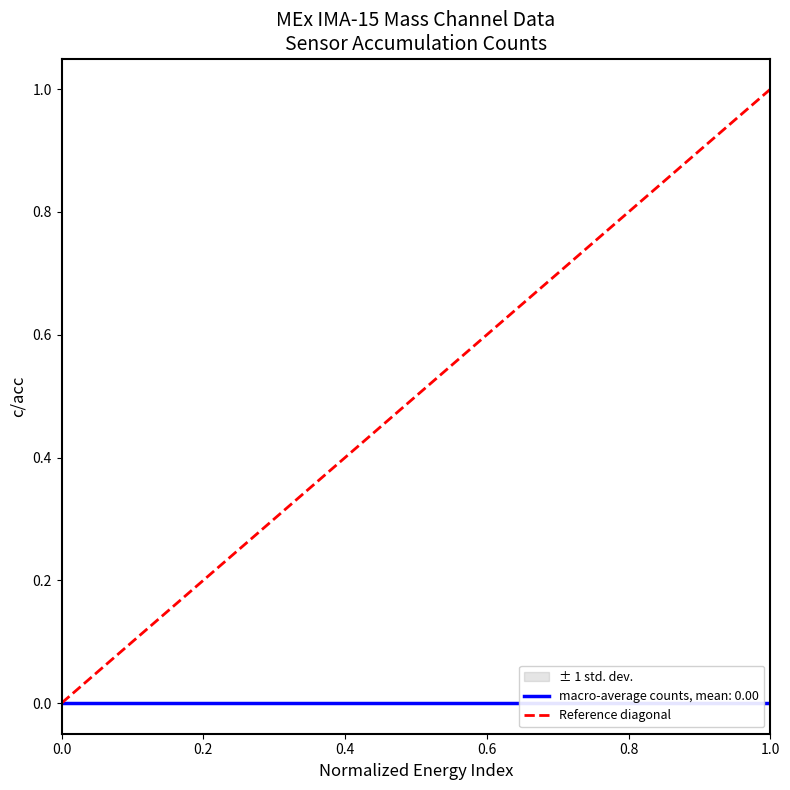

The chart shows a value of 0 at 0.0. True or false?

False